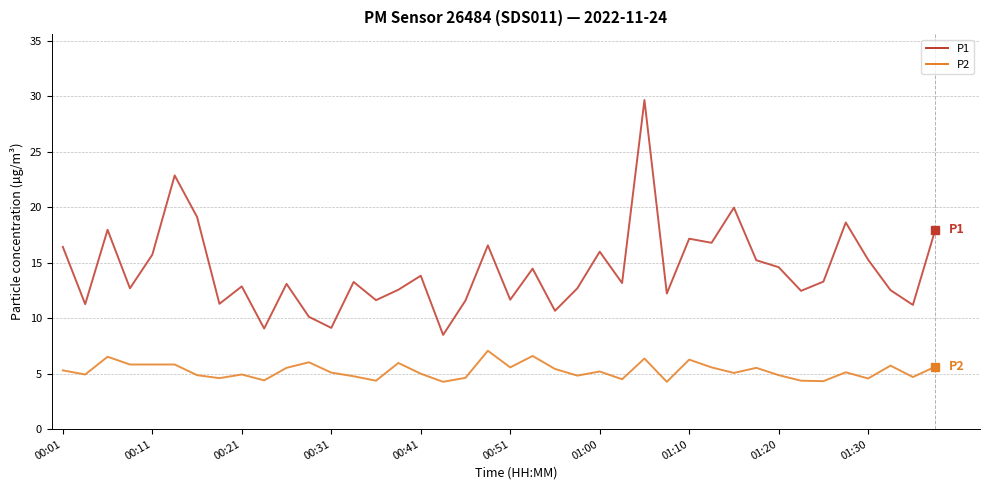

True or false: P1 and P2 intersect in this chart.

False